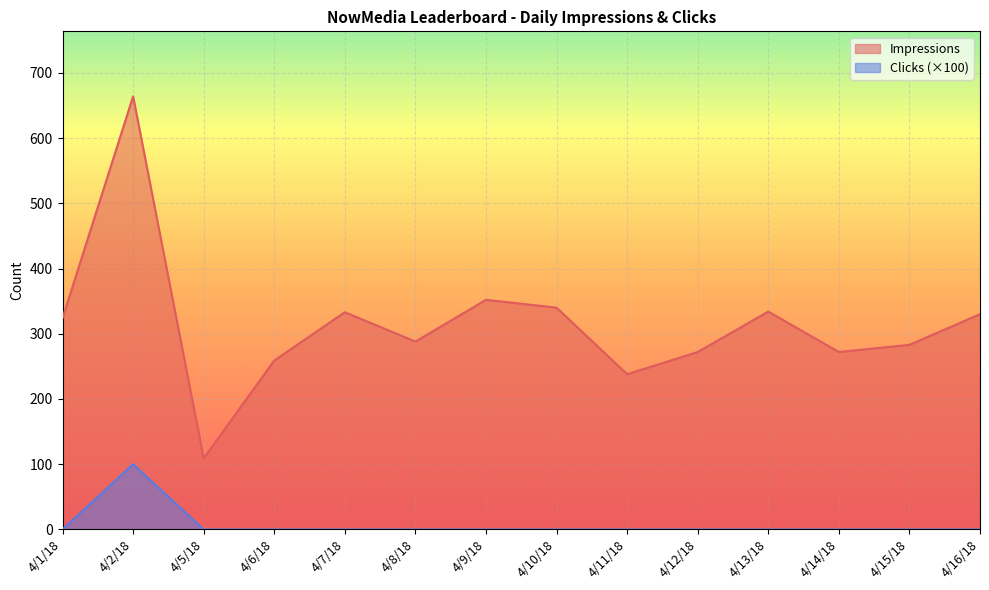

Reading right to left, list all the values displayed in this chart.

Impressions: 330	283	272	334	272	238	340	352	288	333	259	109	664	324
Clicks: 0	0	0	0	0	0	0	0	0	0	0	0	100	0